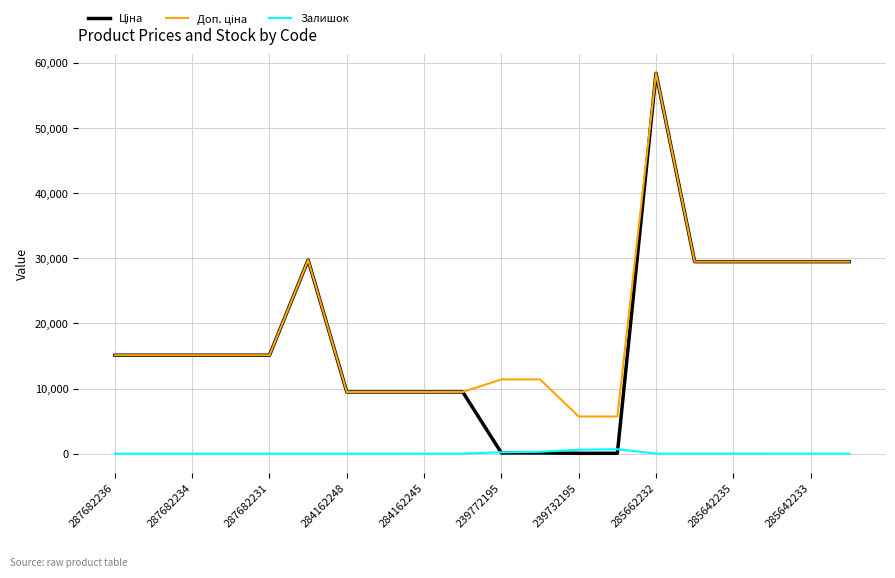

What is the maximum value shown in the chart?

58426.5